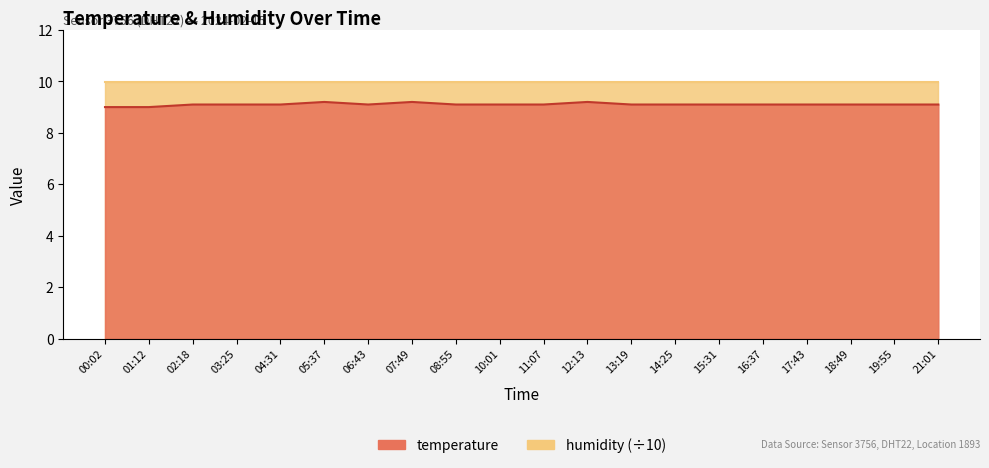

Where is the data nearest to the value 9?

00:02